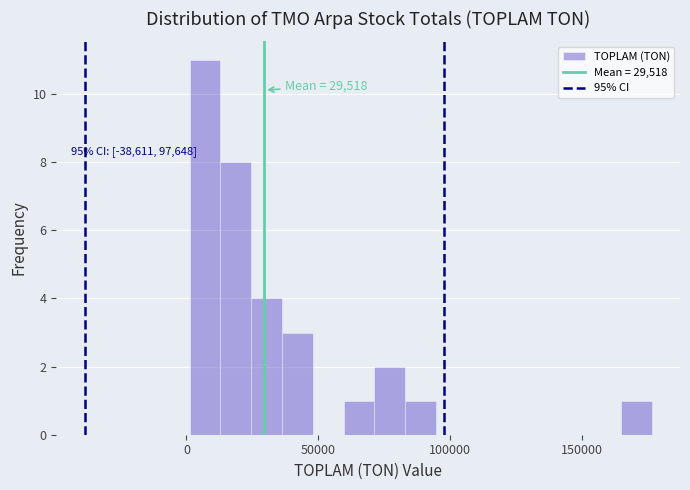

Read against the x-axis, roughly where is the centre of the tallest bar?

5000